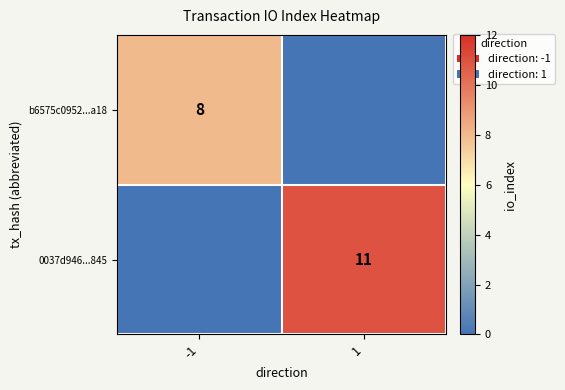

The value of 0037d946...845 at 1 is 3. True or false?

False